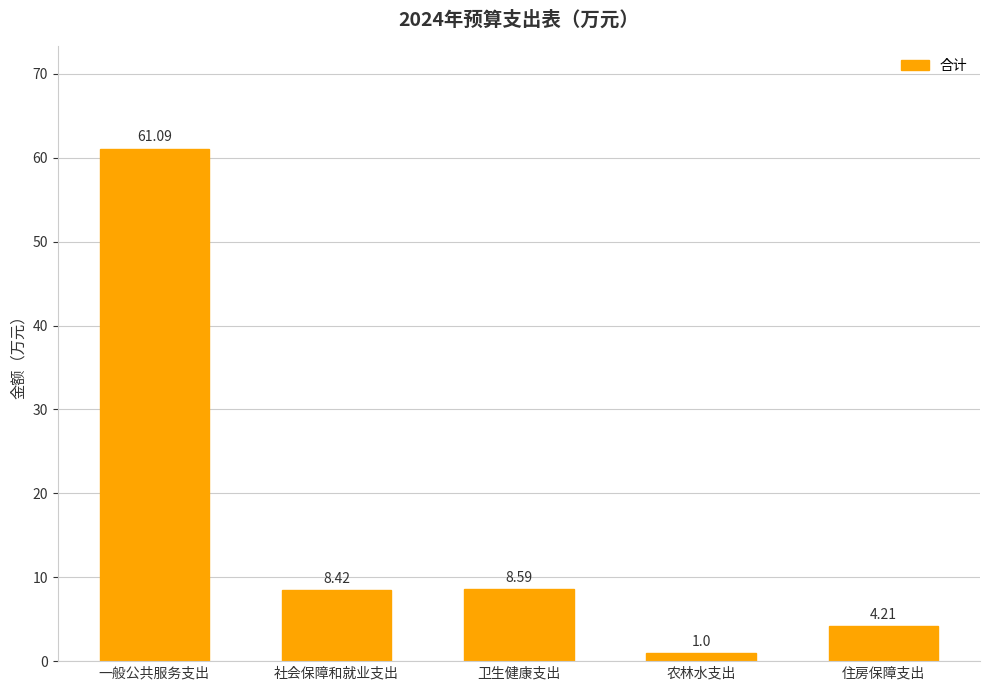

Read the value at 社会保障和就业支出.

8.4